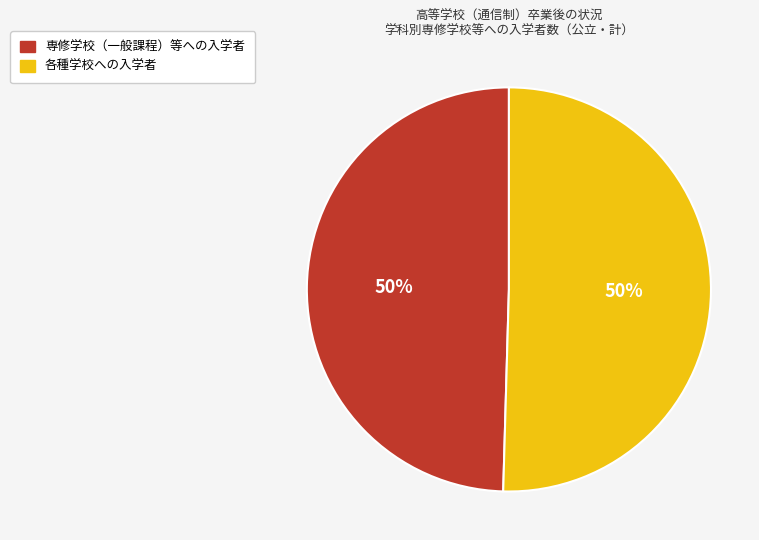

To the nearest percent, what is the average slice percentage?

50%